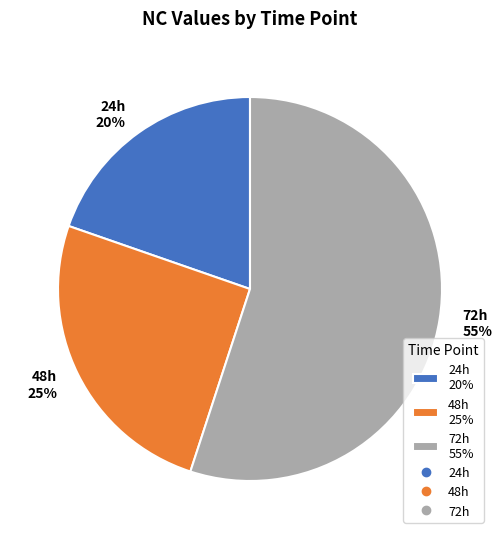

Count the number of slices in the pie.

3